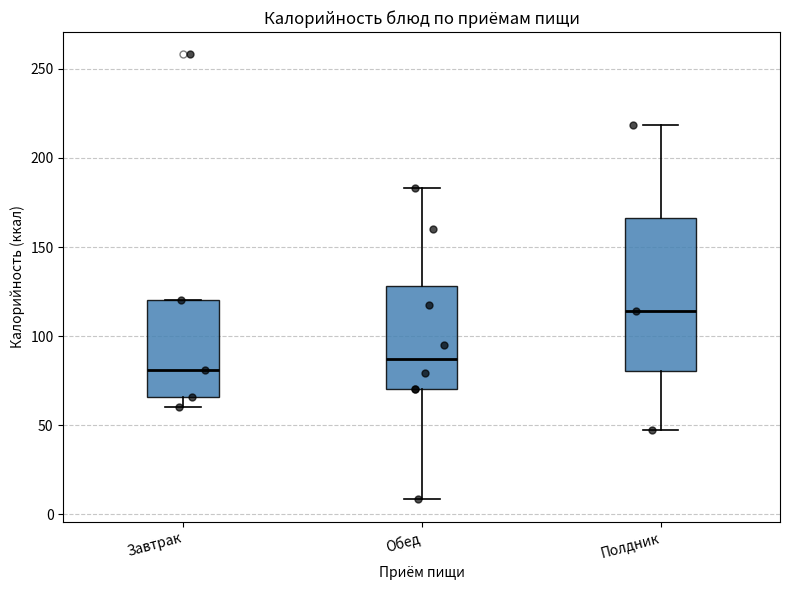

Reading left to right, read every box against the y-axis: the position of its median line, the range the box covers, and the ends of its whiskers. The values are not printed on the chart, so give them approximately, as read against the axis.

Завтрак: median 80, box 65 to 120, whiskers 60 to 120
Обед: median 85, box 70 to 130, whiskers 10 to 185
Полдник: median 115, box 80 to 165, whiskers 45 to 220